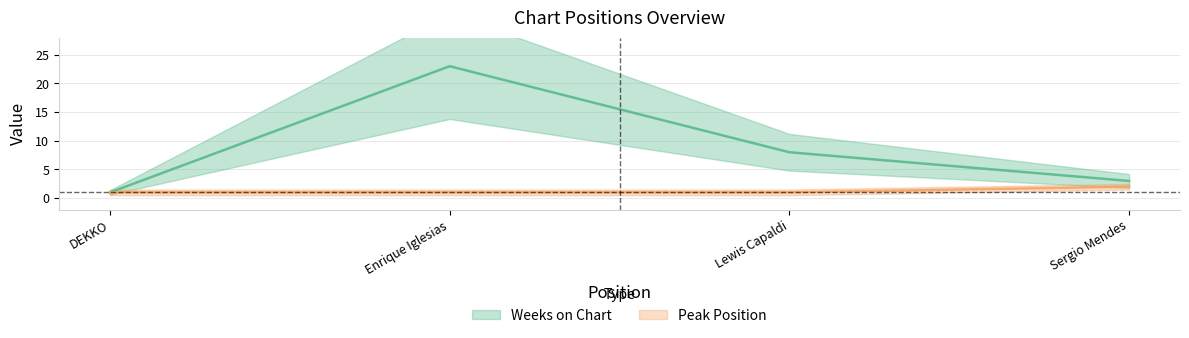

Is the value of Peak Position at Sergio Mendes greater than the value of Weeks on Chart at DEKKO?

Yes